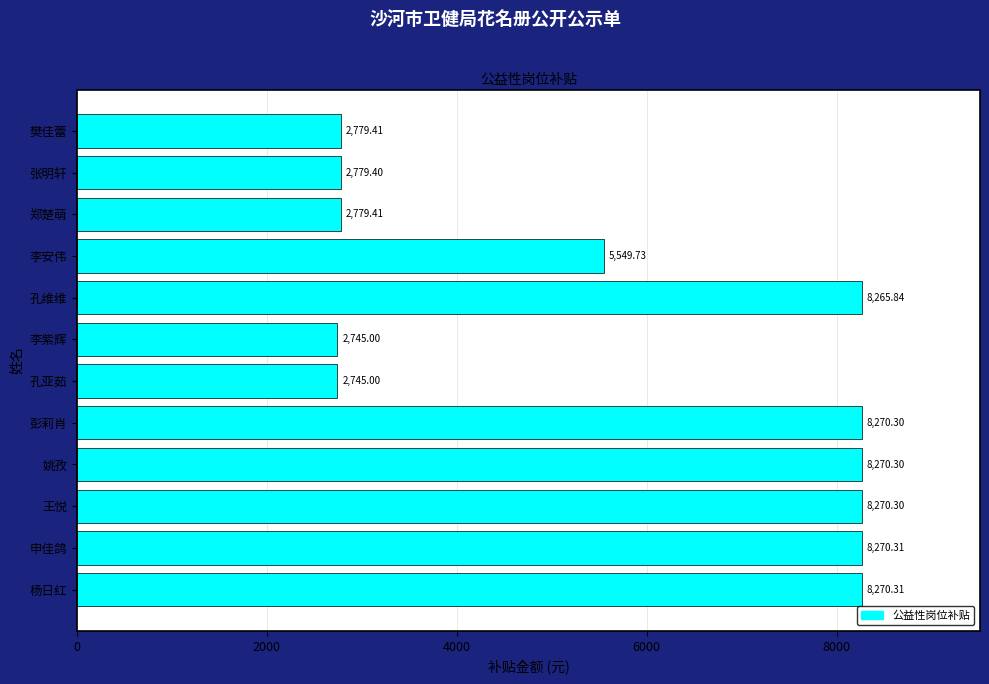

Between 孔亚茹 and 樊佳蕾, which is larger?

樊佳蕾